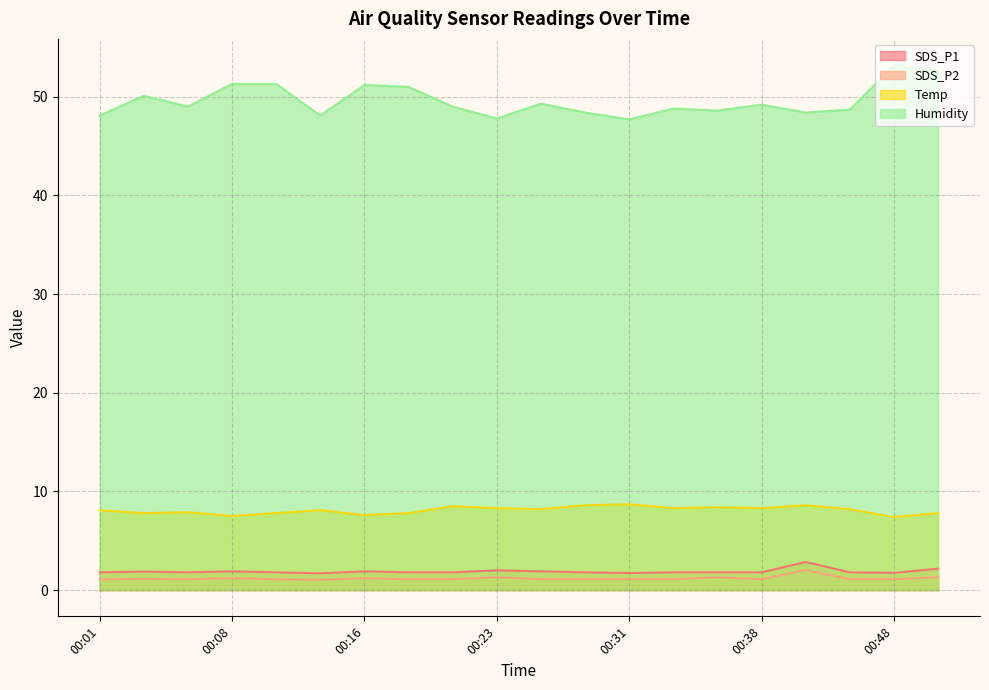

What is the minimum value shown in the chart?

1.1